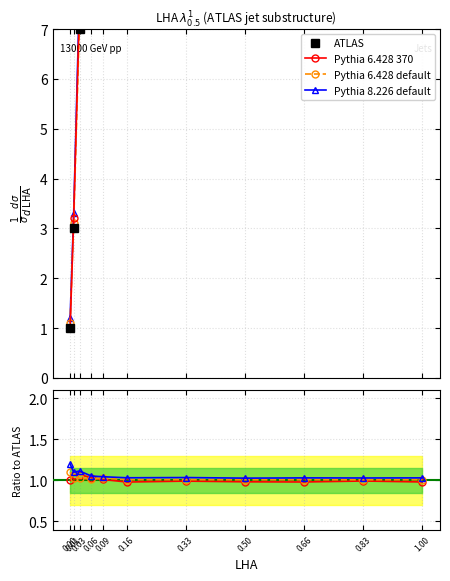

Reading left to right, extract all data points from this chart.

ATLAS: 1.0	3.0	7.0	15.0	18.0	25.0	23.0	29.0	26.0	27.0	26.0
Pythia 6.428 370: 1.0	1.1	1.1	1.0	1.0	1.0	1.0	1.0	1.0	1.0	1.0
Pythia 6.428 default: 1.1	1.0	1.0	1.0	1.0	1.0	1.0	1.0	1.0	1.0	1.0
Pythia 8.226 default: 1.2	1.1	1.1	1.1	1.0	1.0	1.0	1.0	1.0	1.0	1.0